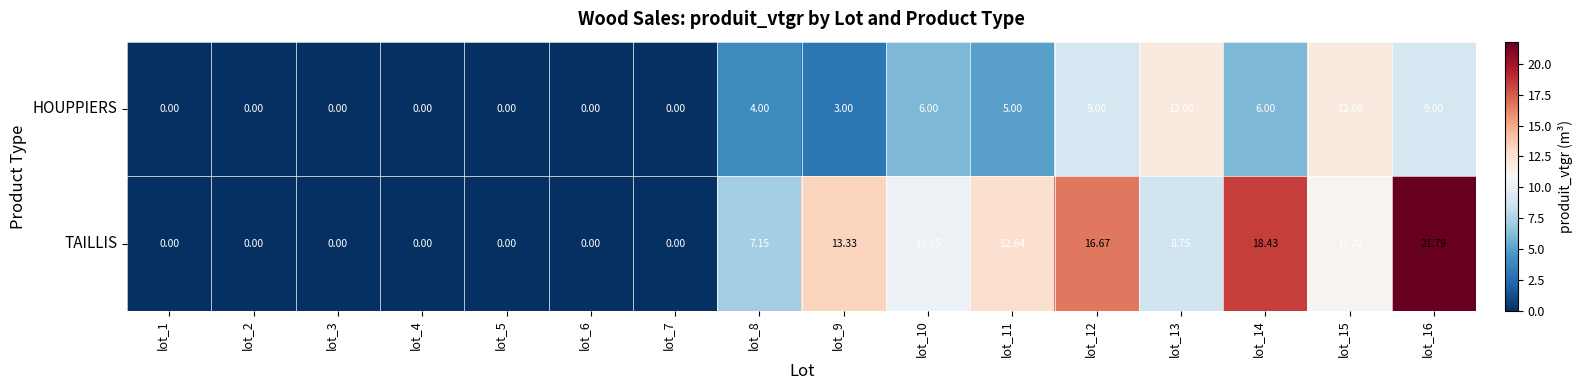

Between lot_7 and lot_15, which series saw the biggest shift?

HOUPPIERS